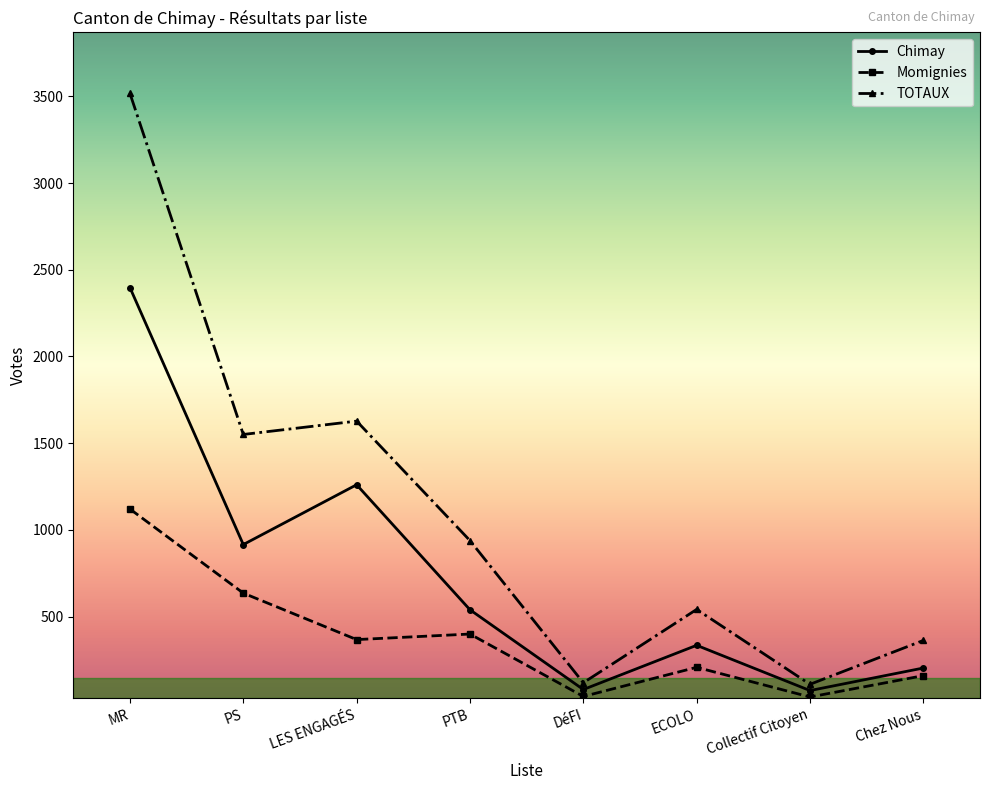

What are all the series names shown in the legend?

Chimay, Momignies, TOTAUX